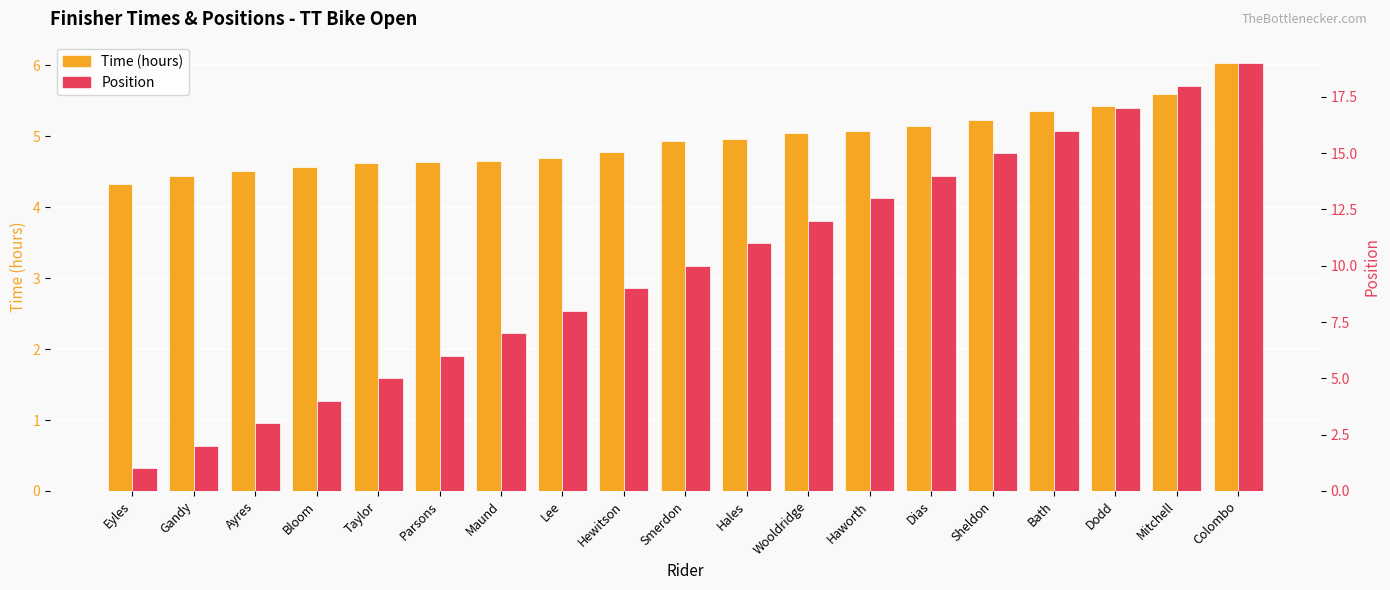

Which label corresponds to the smallest value in the chart?

Eyles